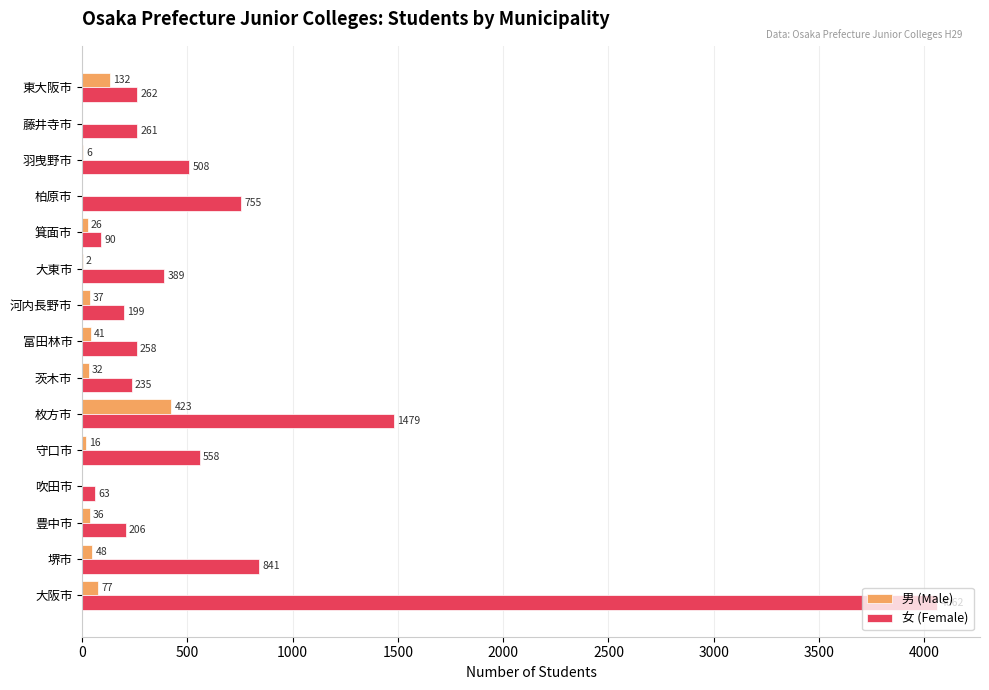

Is the value of 女 (Female) at 茨木市 greater than the value of 男 (Male) at 箕面市?

Yes